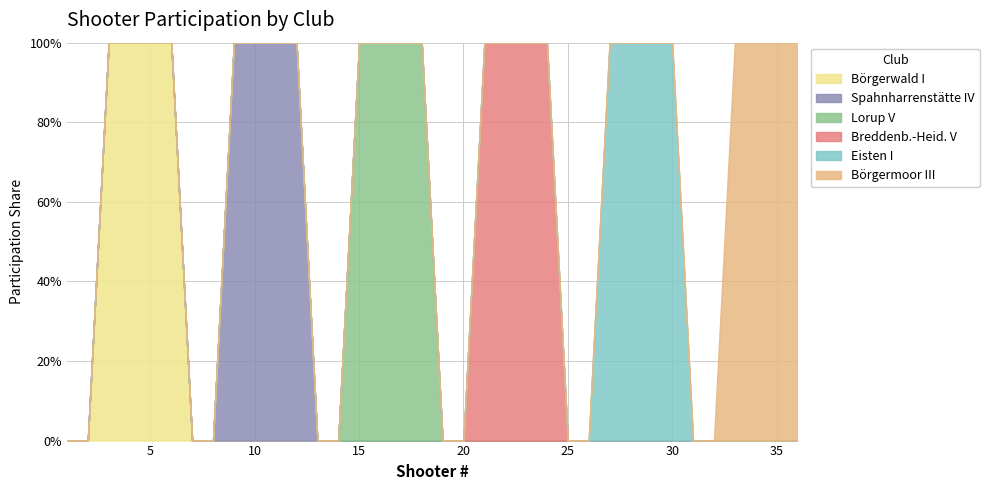

What is the difference between the second highest and second lowest values in the Spahnharrenstätte IV series?

1